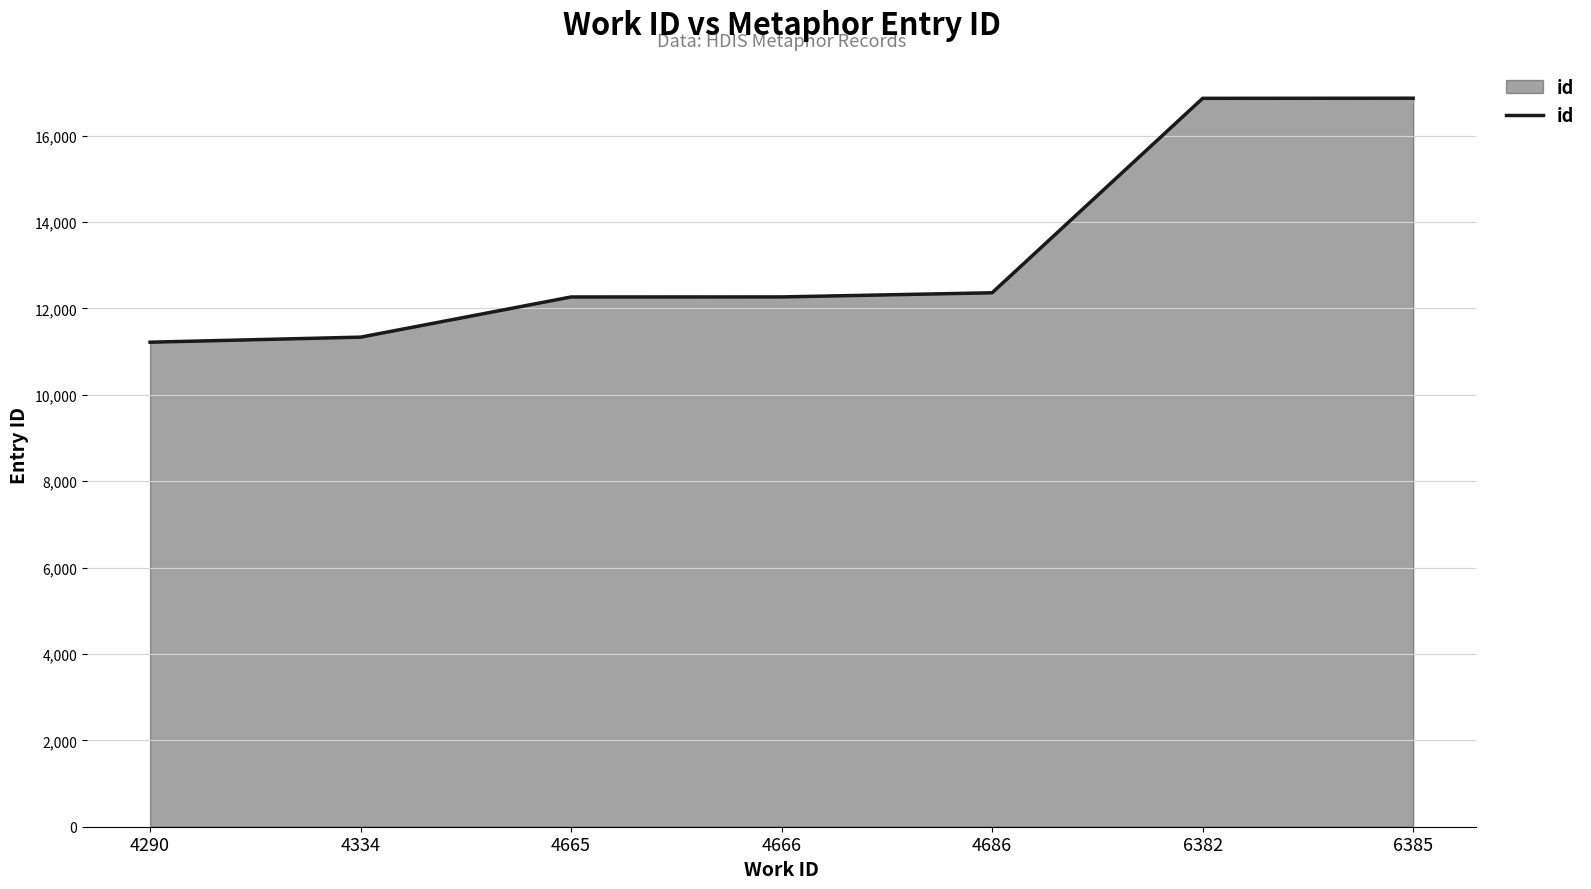

What is the difference between the maximum and minimum values?

5648